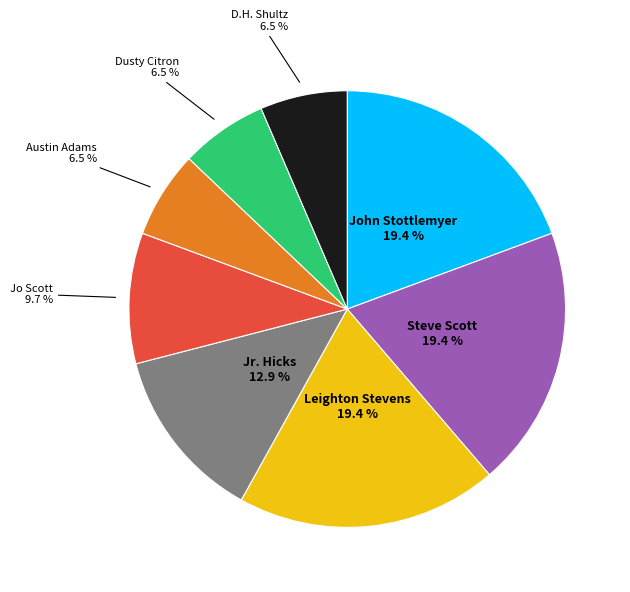

Is there any slice that represents more than half of the pie?

No